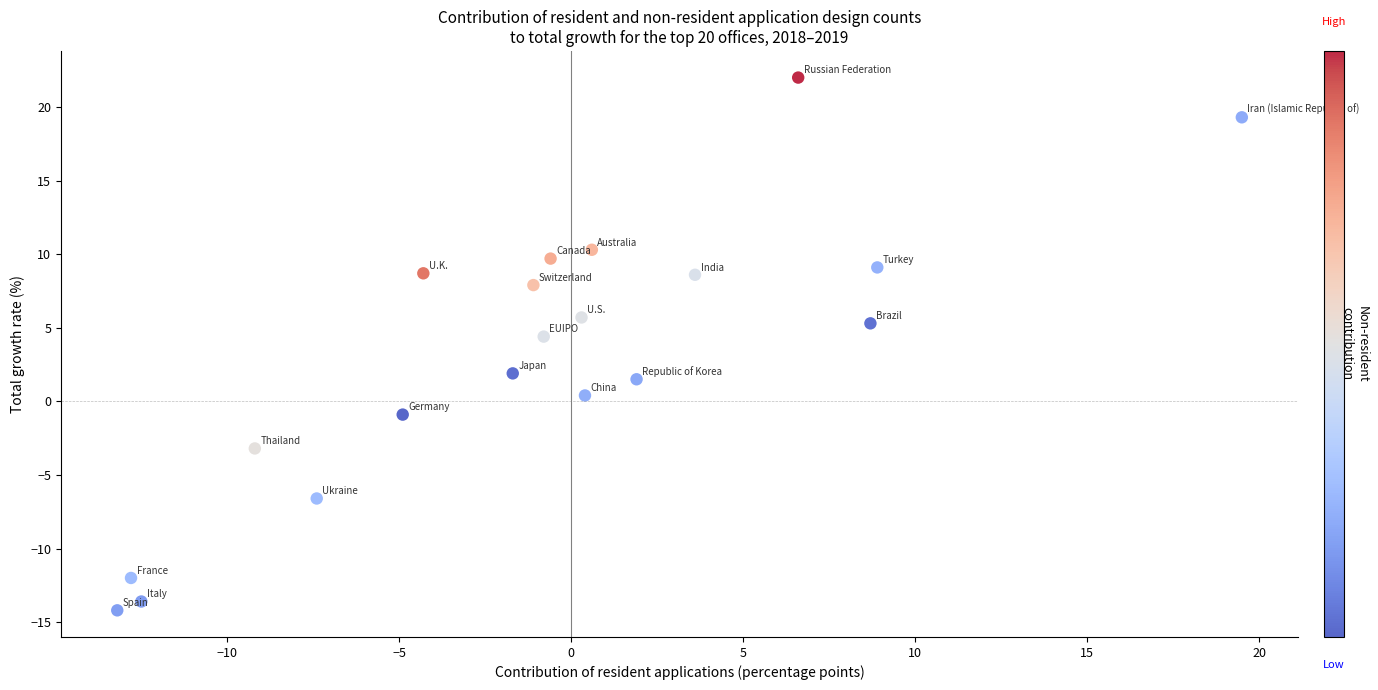

What is the range of X values (max minus min)?

32.7